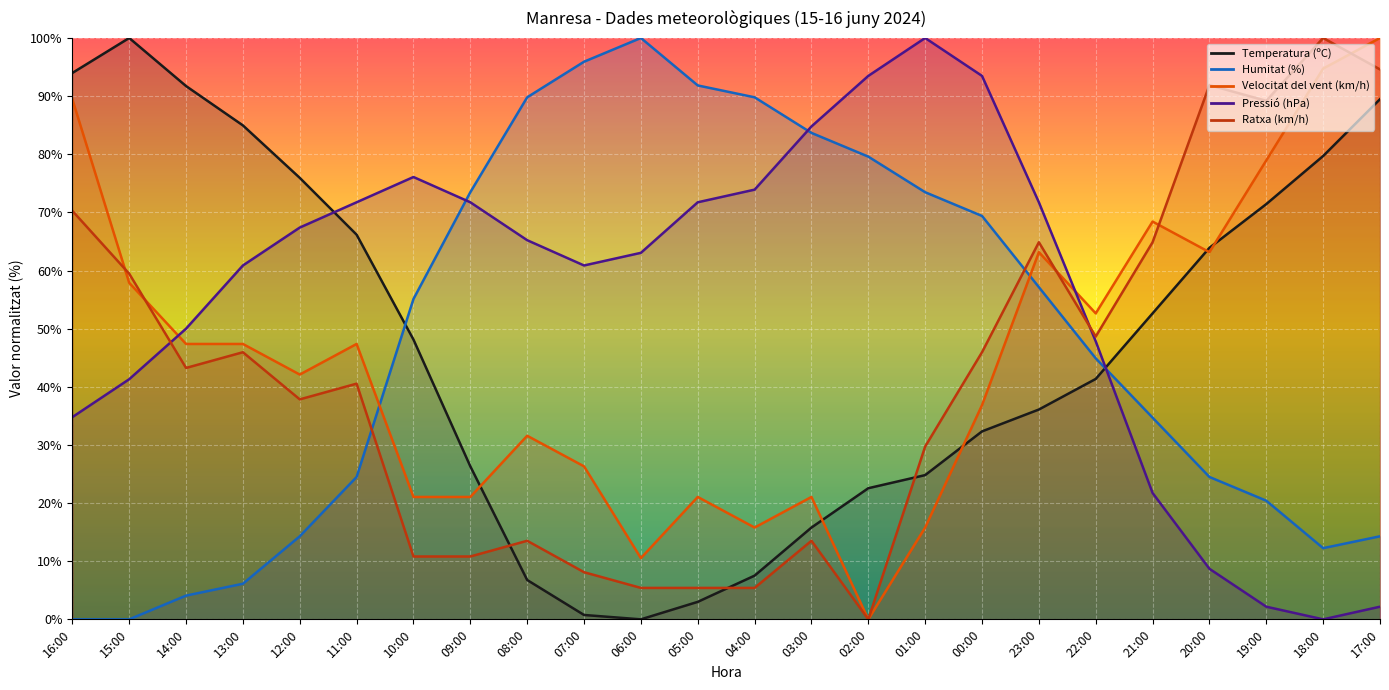

At which category is the sum across all series the highest?

17:00